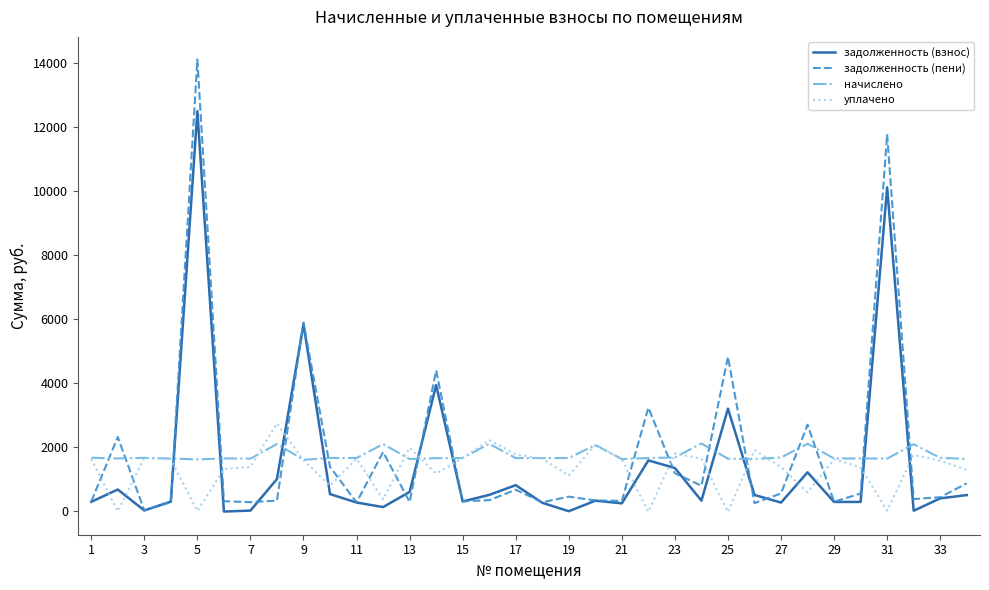

In уплачено, how many points are lower than both neighbors (excluding endpoints)?

10